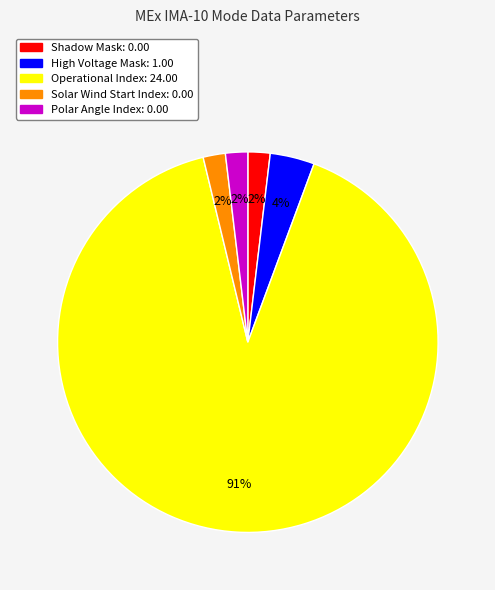

What is the largest slice in the pie chart?

Operational Index